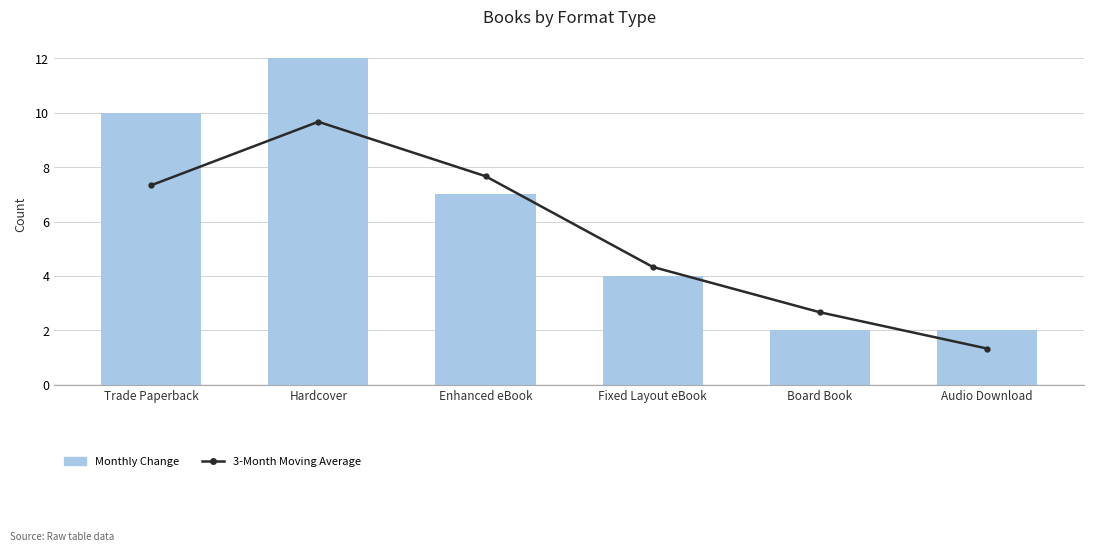

Rank the series at Board Book from highest to lowest value.

3-Month Moving Average, Monthly Change